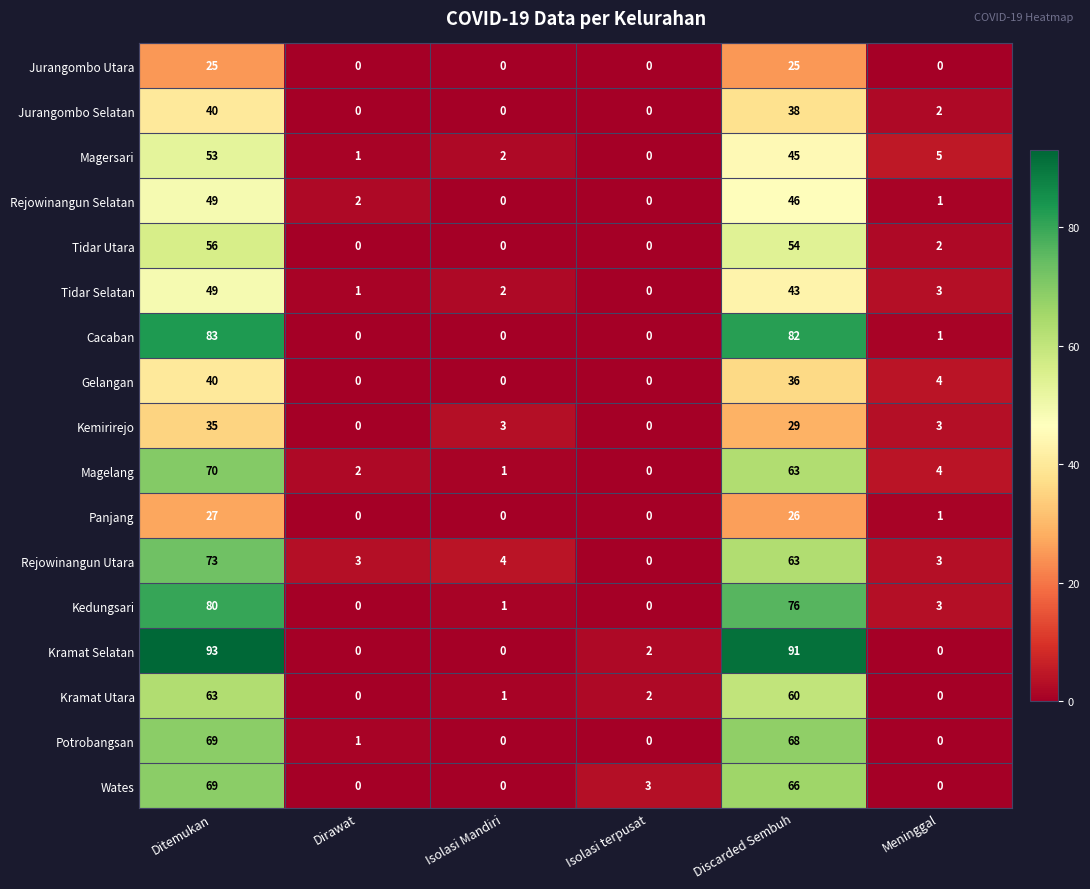

What is the difference between the second highest and minimum values in the Magersari series?

45